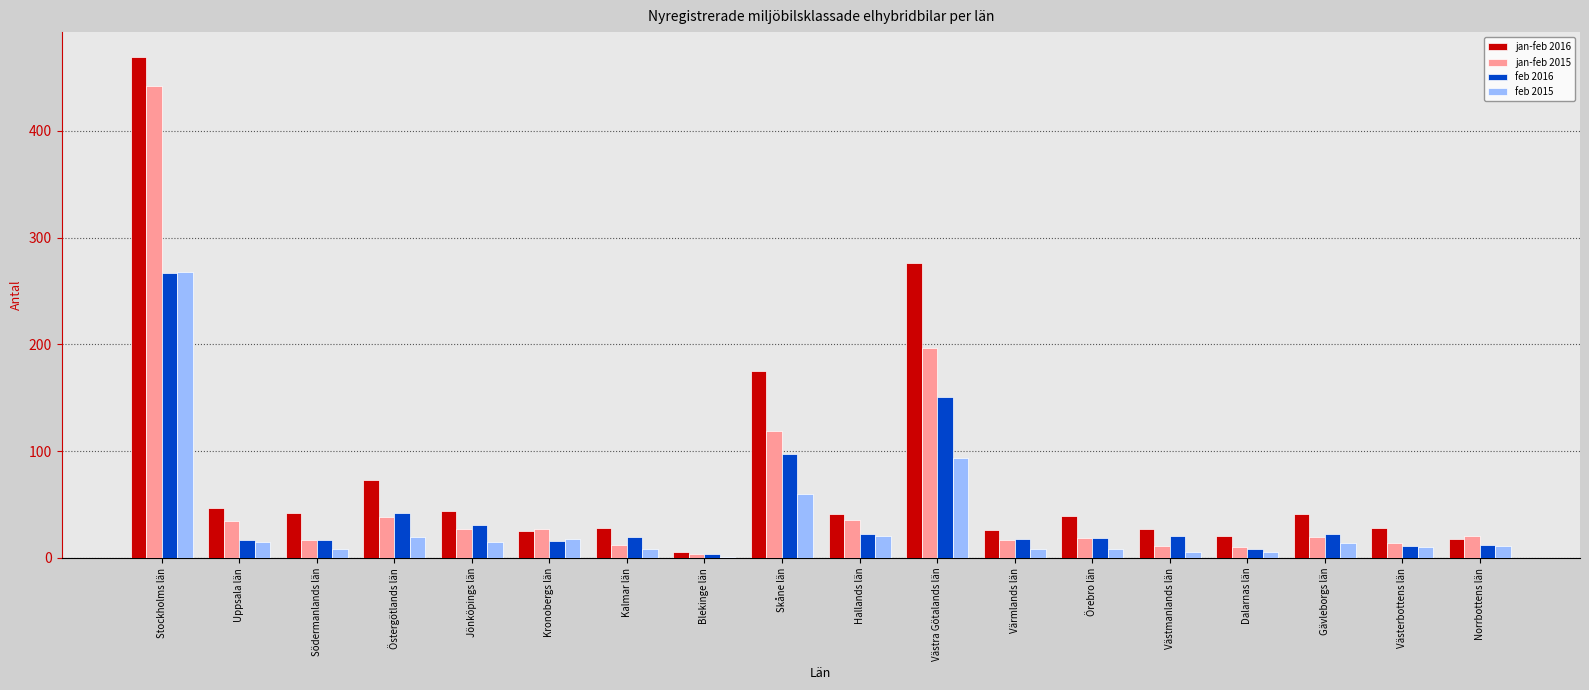

Which series has the largest total across all categories?

jan-feb 2016